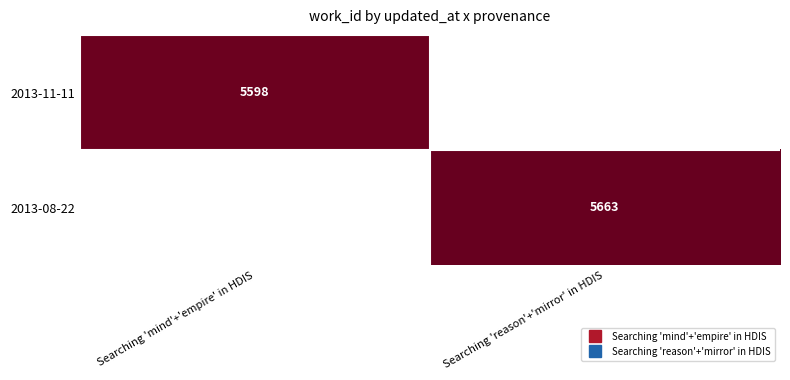

Rank the categories by 2013-11-11 value from lowest to highest.

Searching 'reason'+'mirror' in HDIS, Searching 'mind'+'empire' in HDIS